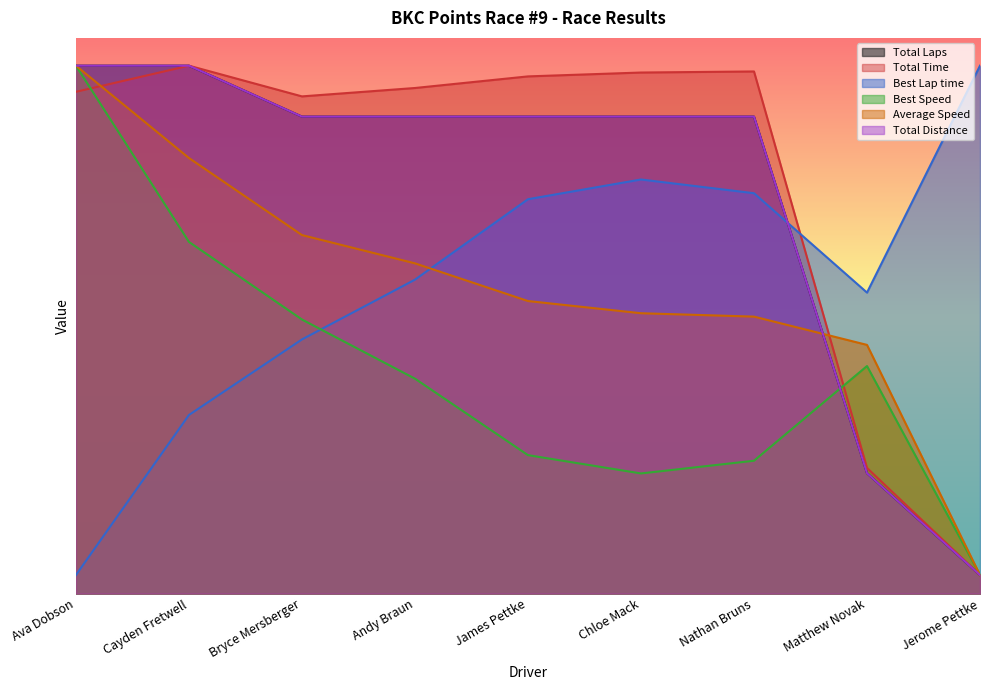

The Total Time series shows 0.7 at Jerome Pettke. True or false?

False